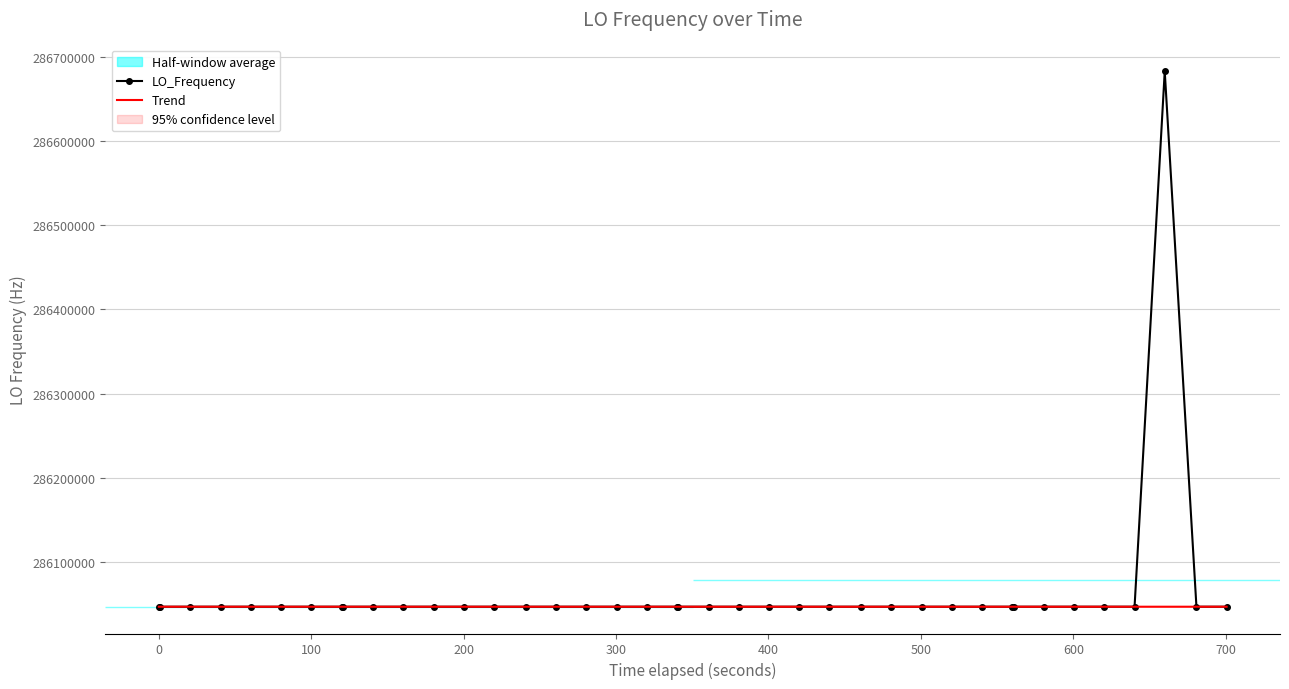

What is the value of the LO_Frequency point at the 18th from the left?

286046997.5